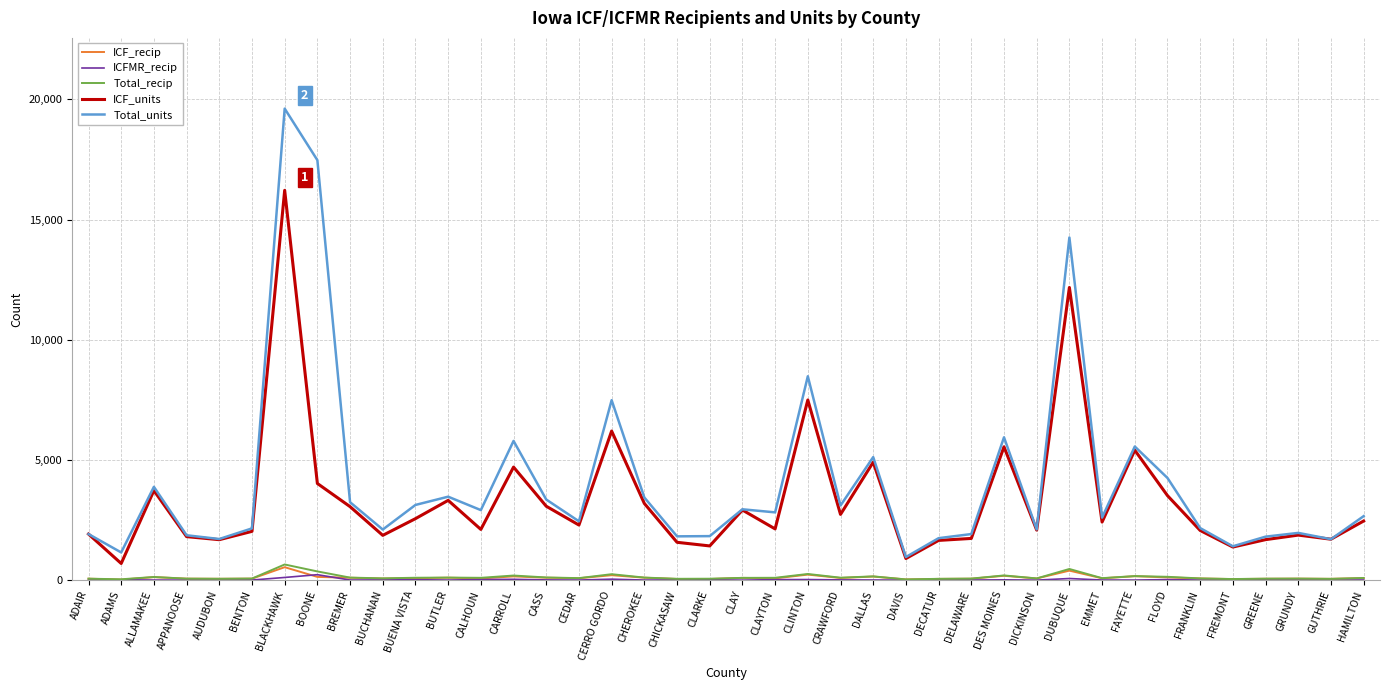

At which category does the chart reach its peak across all series?

BLACKHAWK